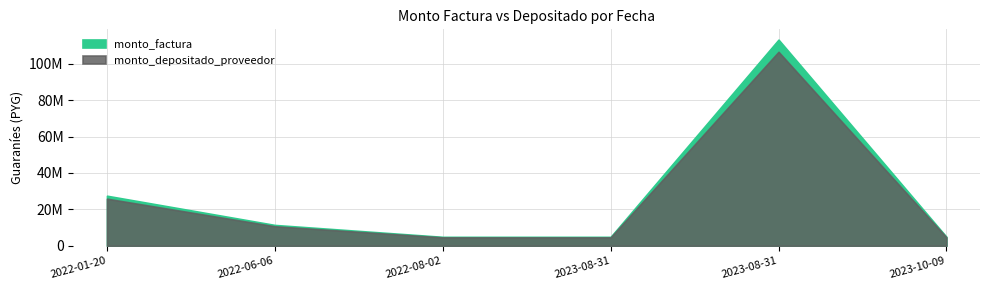

Which category has the highest value in the monto_depositado_proveedor series?

2023-08-31